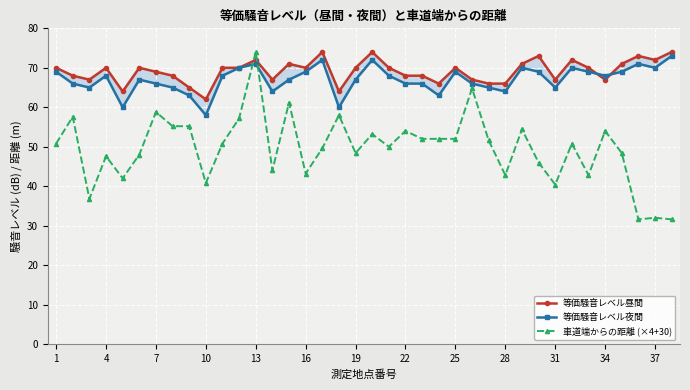

How many intersections are there between 等価騒音レベル昼間 and 等価騒音レベル夜間?

2